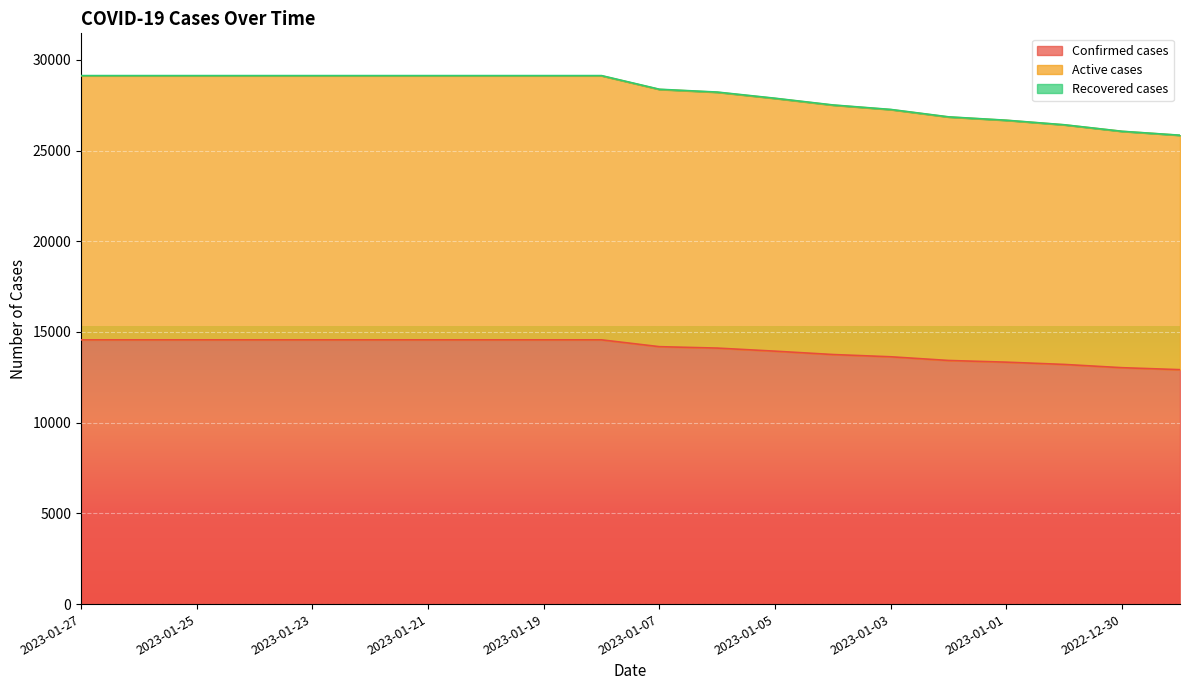

How many lines are shown in the chart?

3